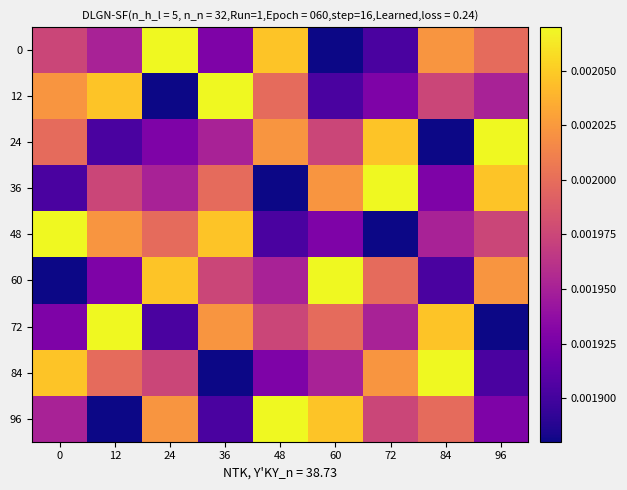

Reading right to left, list all the values displayed in this chart.

0: 96=0.0	84=0.0	72=0.0	60=0.0	48=0.0	36=0.0	24=0.0	12=0.0	0=0.0
12: 96=0.0	84=0.0	72=0.0	60=0.0	48=0.0	36=0.0	24=0.0	12=0.0	0=0.0
24: 96=0.0	84=0.0	72=0.0	60=0.0	48=0.0	36=0.0	24=0.0	12=0.0	0=0.0
36: 96=0.0	84=0.0	72=0.0	60=0.0	48=0.0	36=0.0	24=0.0	12=0.0	0=0.0
48: 96=0.0	84=0.0	72=0.0	60=0.0	48=0.0	36=0.0	24=0.0	12=0.0	0=0.0
60: 96=0.0	84=0.0	72=0.0	60=0.0	48=0.0	36=0.0	24=0.0	12=0.0	0=0.0
72: 96=0.0	84=0.0	72=0.0	60=0.0	48=0.0	36=0.0	24=0.0	12=0.0	0=0.0
84: 96=0.0	84=0.0	72=0.0	60=0.0	48=0.0	36=0.0	24=0.0	12=0.0	0=0.0
96: 96=0.0	84=0.0	72=0.0	60=0.0	48=0.0	36=0.0	24=0.0	12=0.0	0=0.0